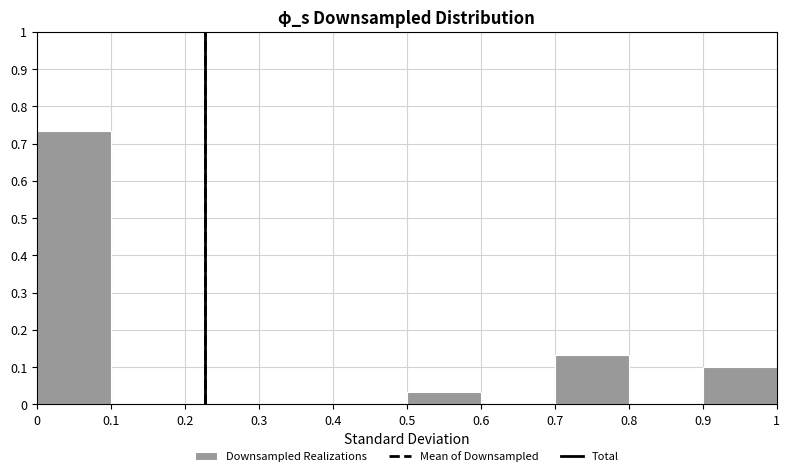

What is the height of the bar covering 0.7 to 0.8 on the x-axis? The values are not printed on the chart, so give them approximately, as read against the axis.

0.13